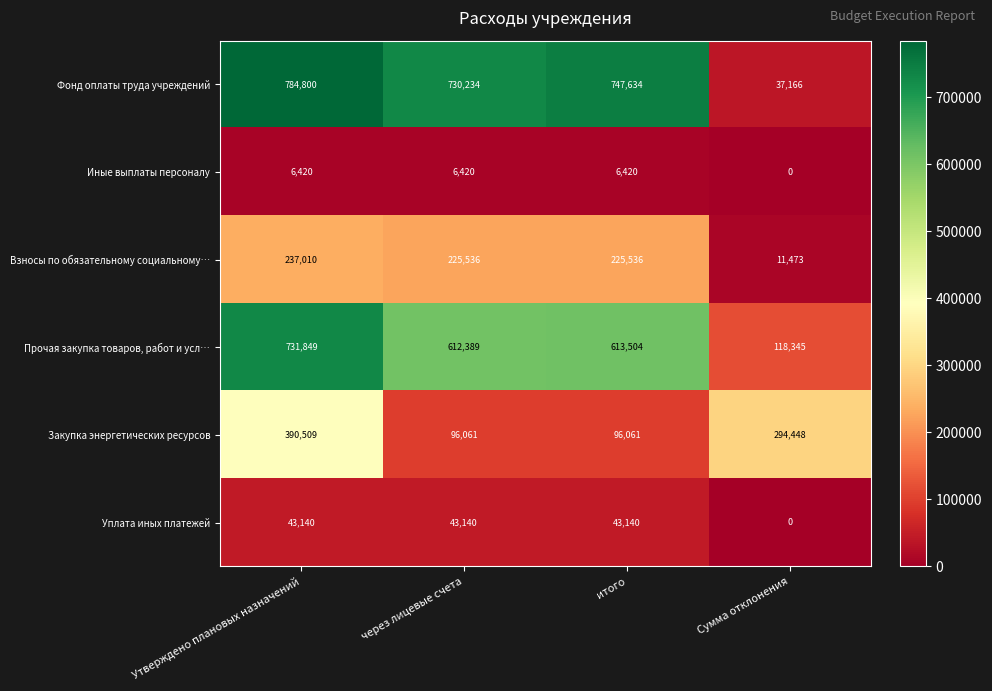

Which category has the lowest value across all series?

Сумма отклонения